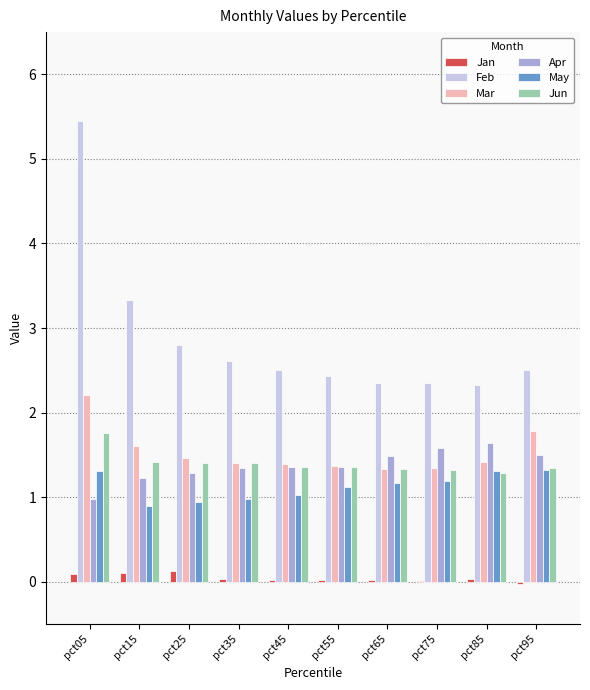

Which series has the widest spread of values?

Feb